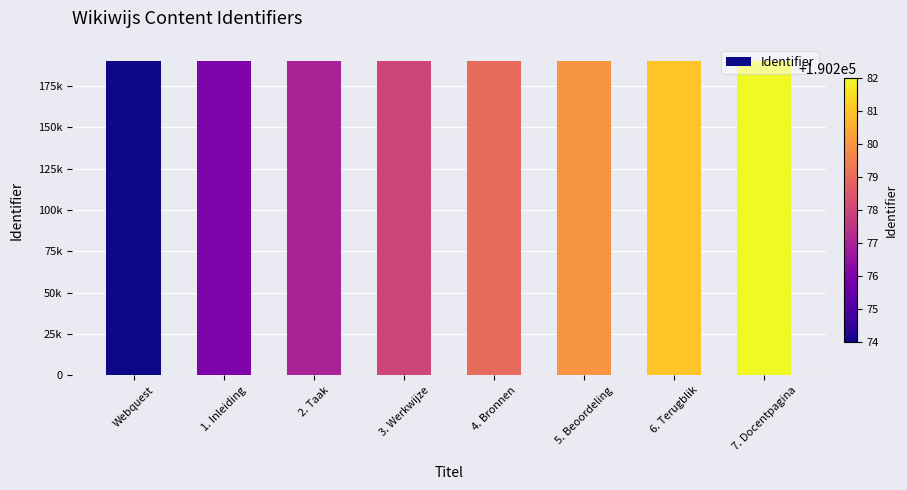

List the labels in order of value, smallest first.

Webquest, 1. Inleiding, 2. Taak, 3. Werkwijze, 4. Bronnen, 5. Beoordeling, 6. Terugblik, 7. Docentpagina